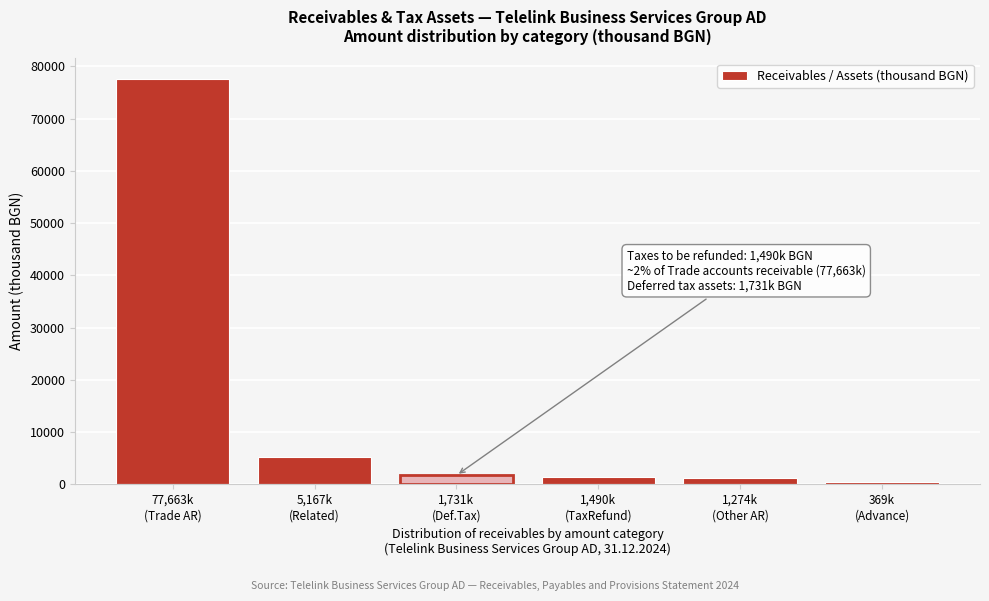

What is the sum of all values?

87694